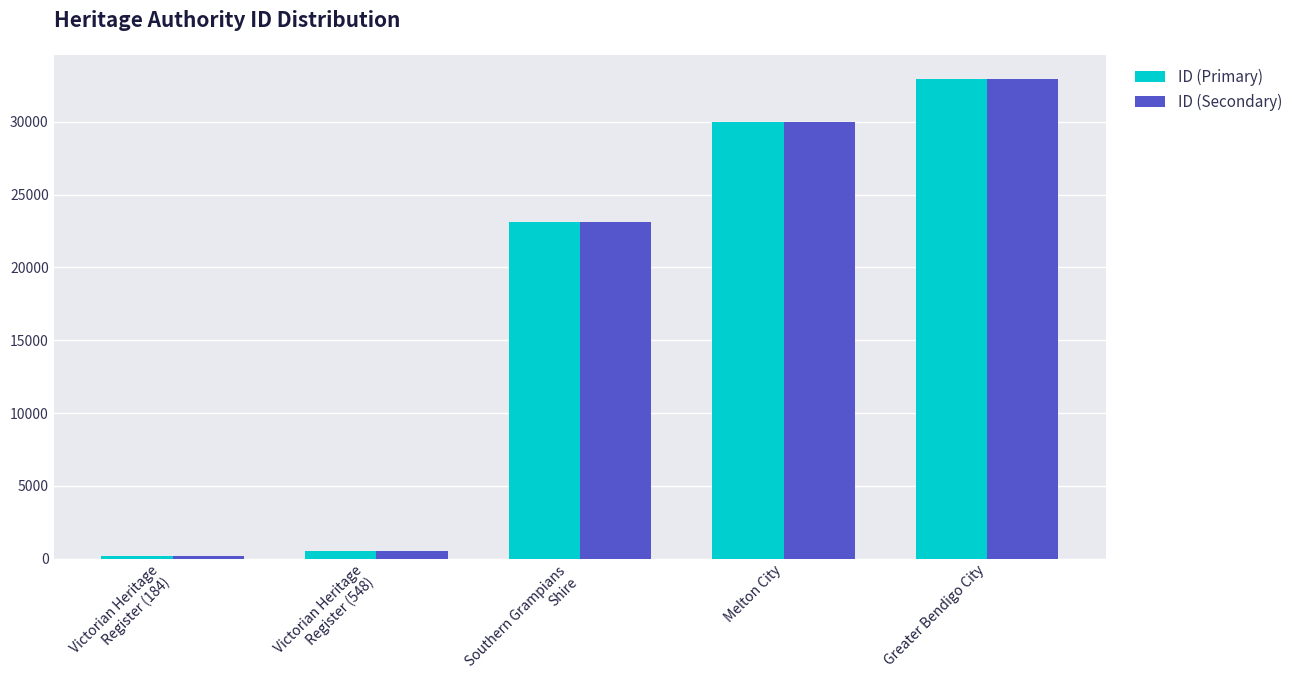

What is the label of the 4th bar from the right?

Victorian Heritage
Register (548)